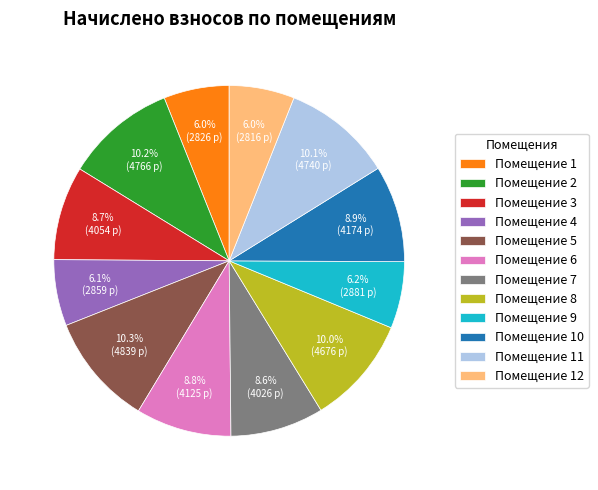

Does any single category account for the majority?

No